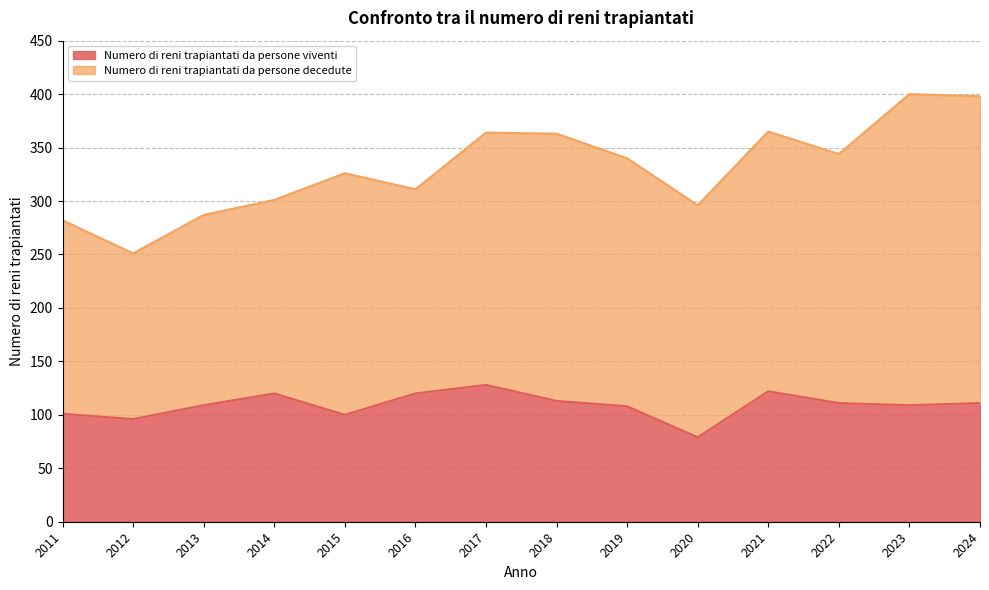

At which category does the data reach its first local peak?

2014